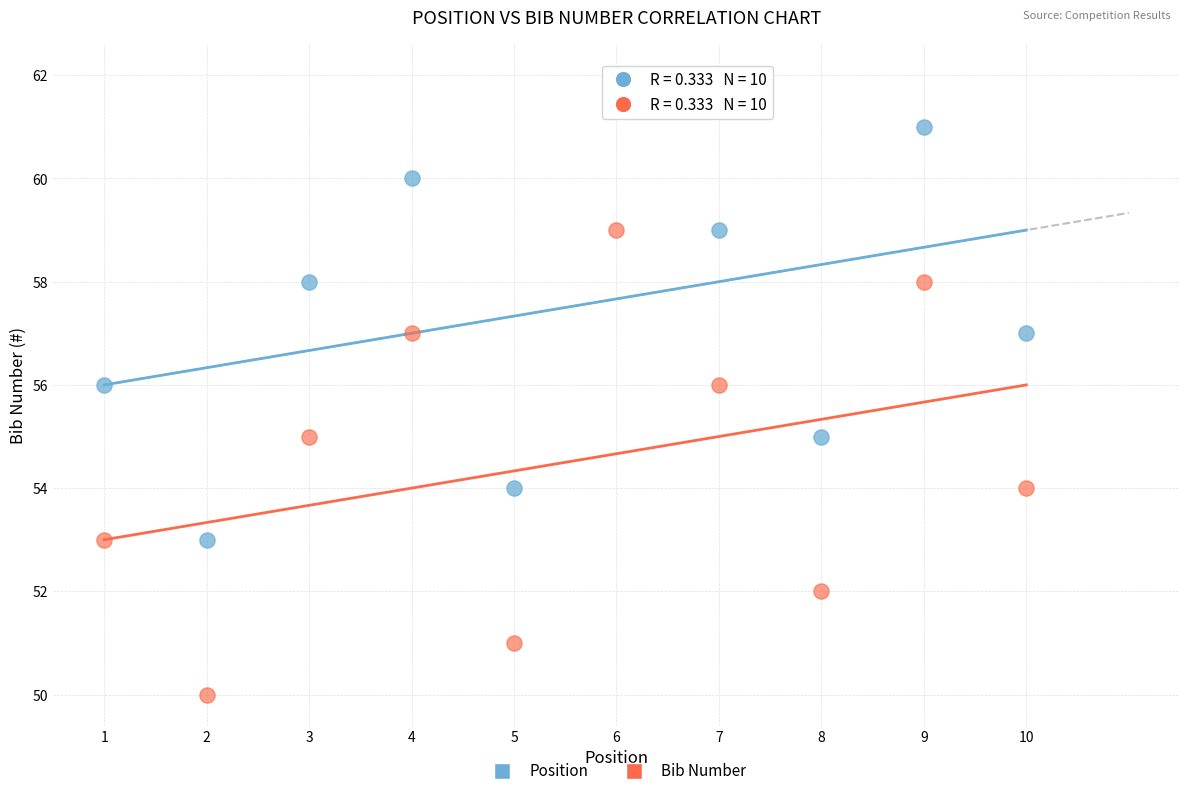

Across all data points, what is the range of X values (max minus min)?

9